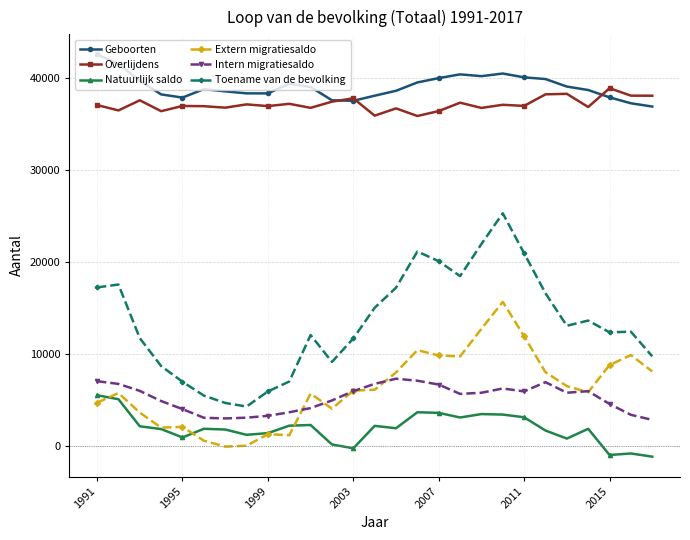

True or false: Overlijdens has more than 0 interior local peaks.

True